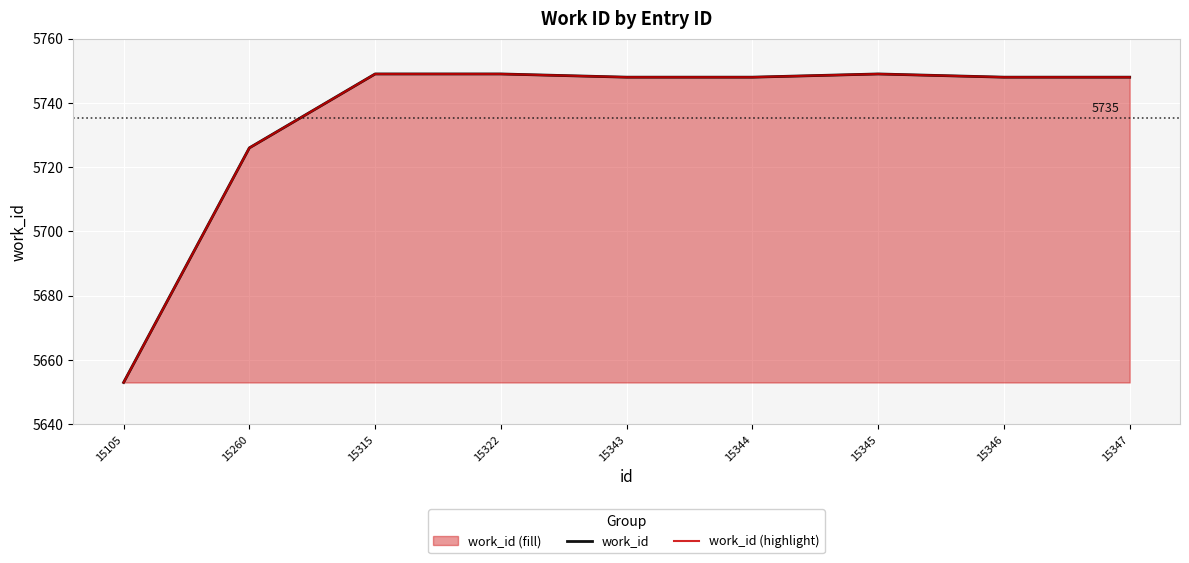

True or false: work_id and work_id (highlight) intersect in this chart.

False